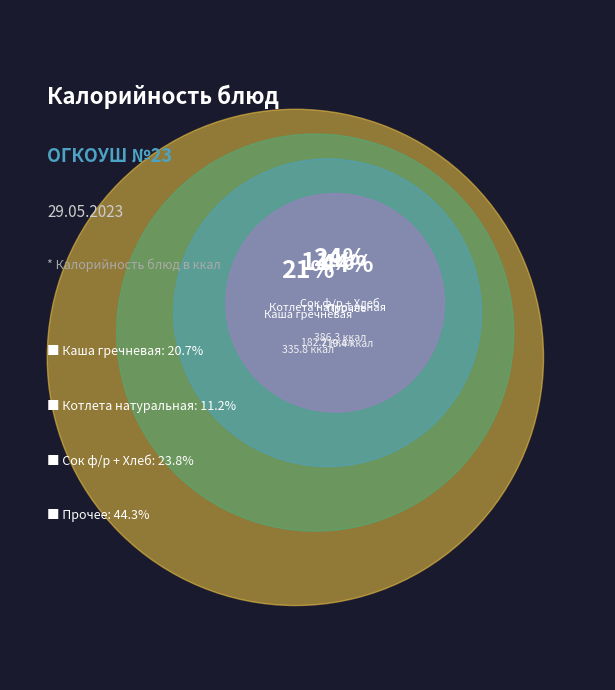

Does Каша гречневая represent more than half of the total?

No